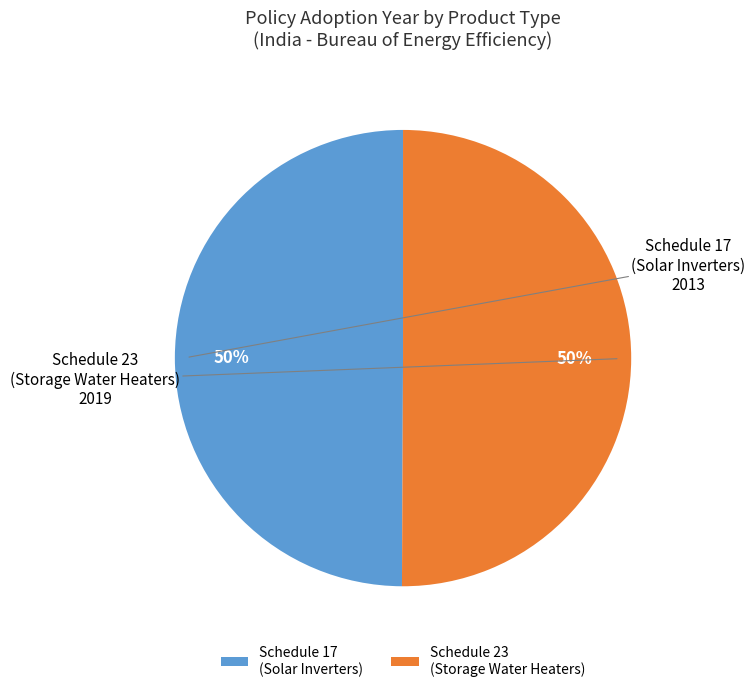

What is the ratio of the value at Schedule 23 (Storage Water Heaters) to the value at Schedule 17 (Solar Inverters)?

1.0